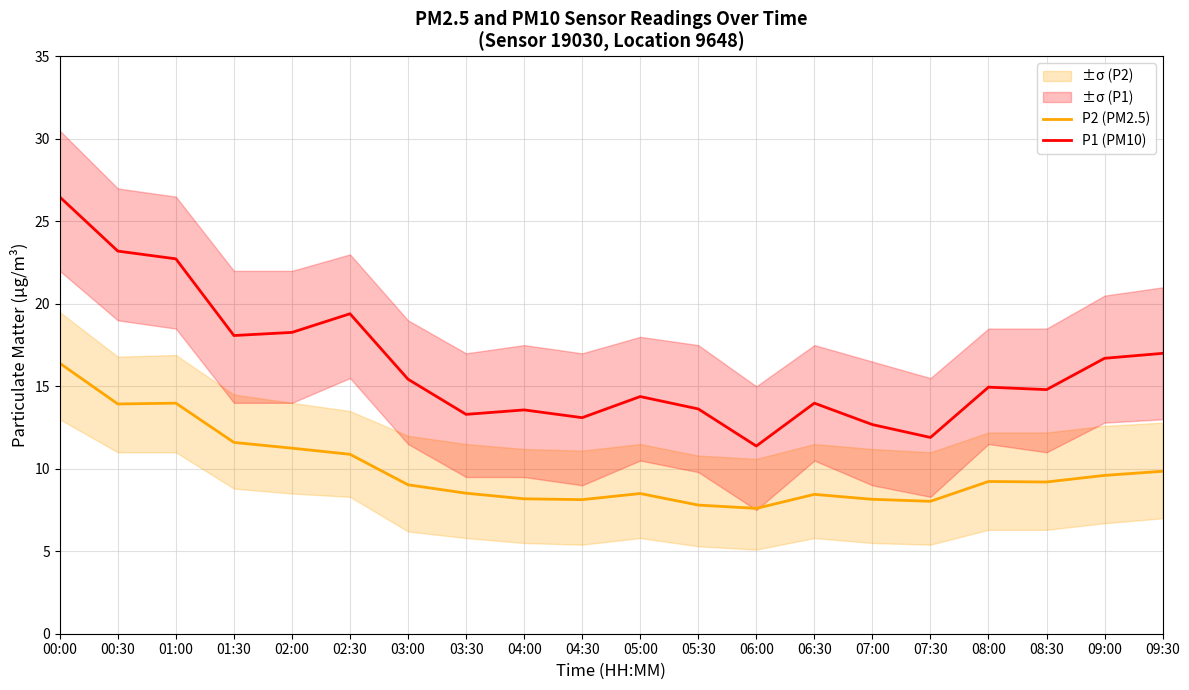

What is the label of the 5th point from the left?

02:00